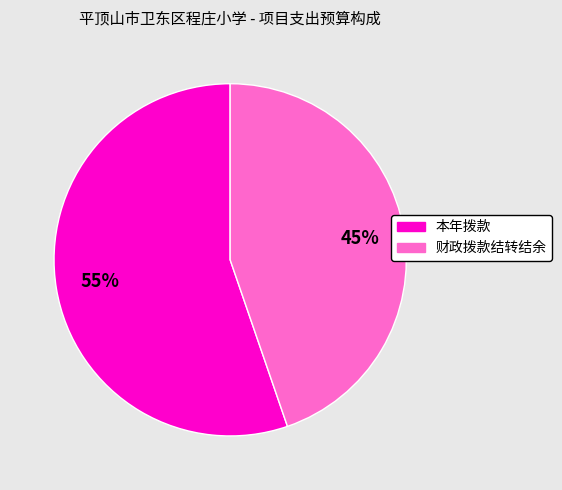

Is it true that 财政拨款结转结余 is 55% of the pie?

False